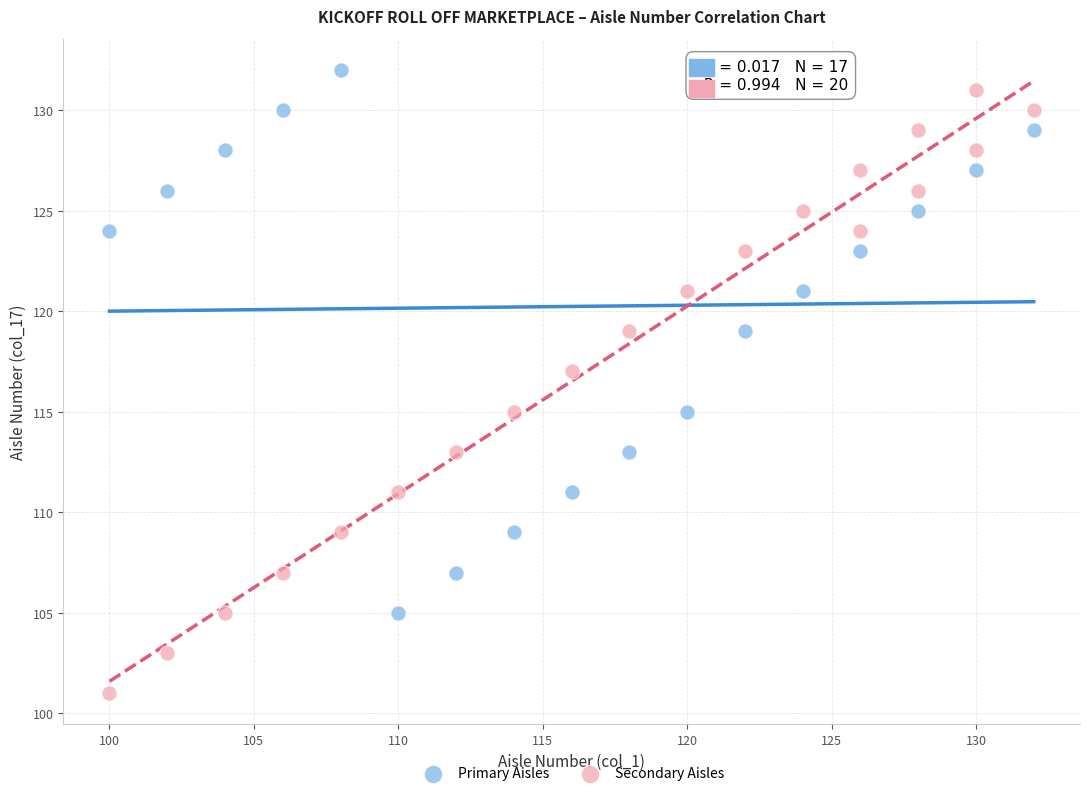

Which series reaches the minimum Y coordinate?

Secondary Aisles